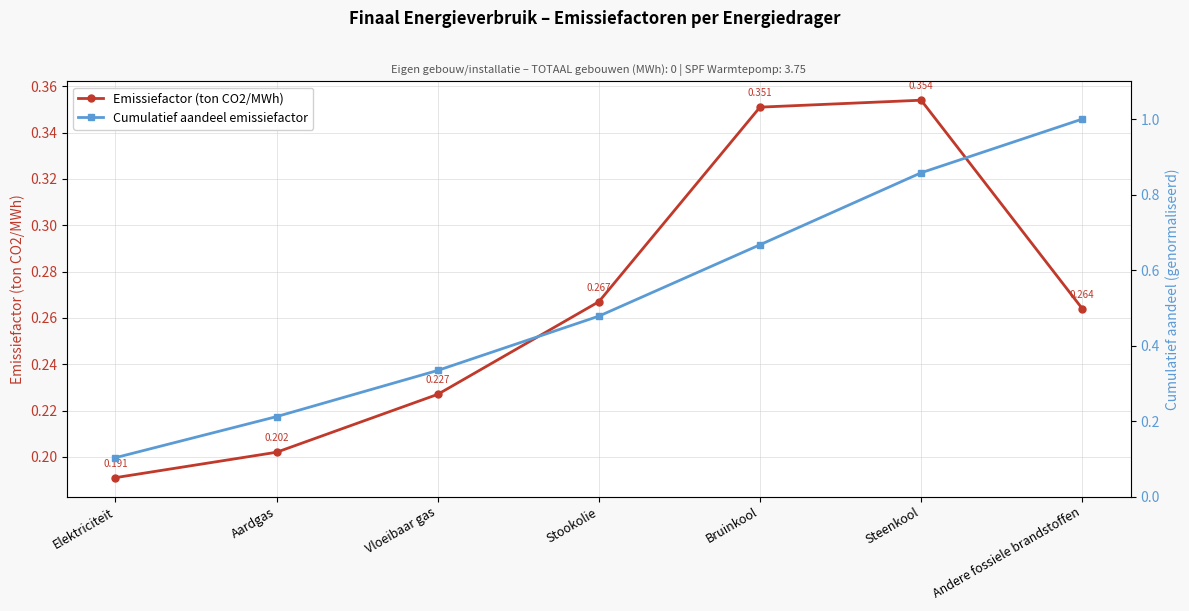

Which has a higher value, Steenkool or Elektriciteit?

Steenkool